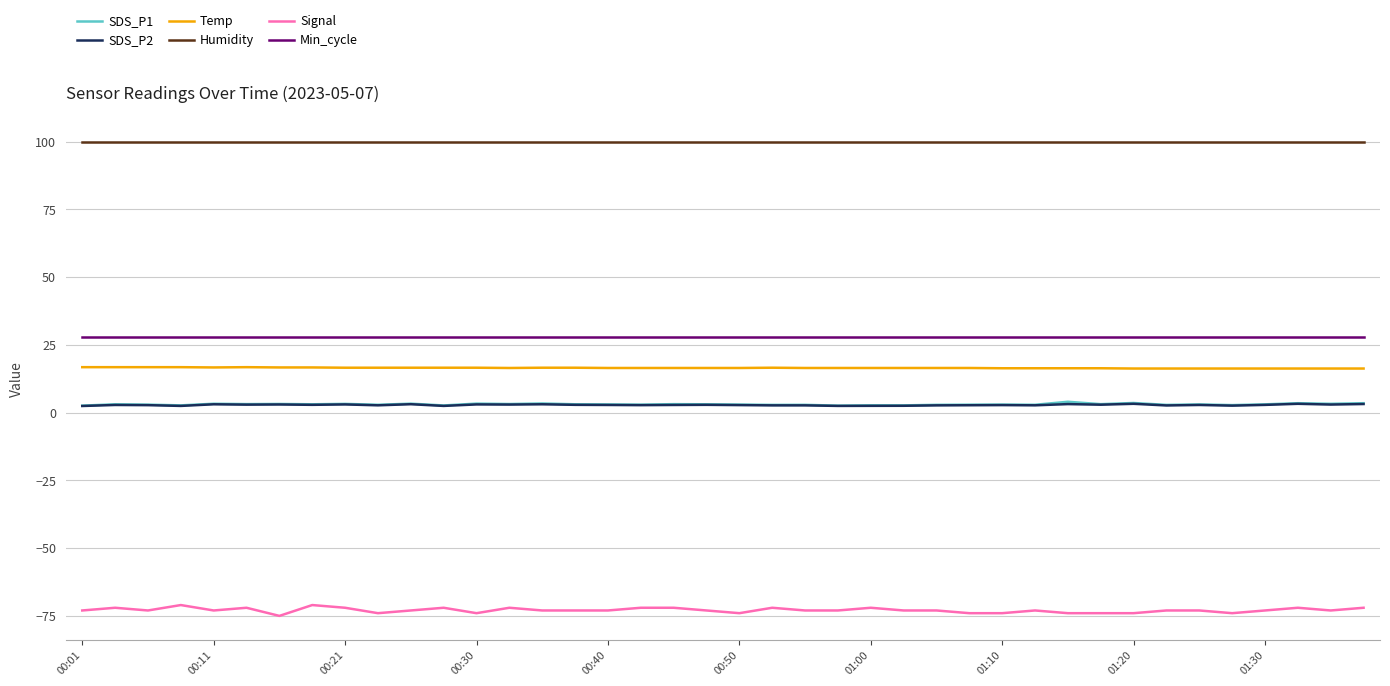

Which series has the largest total across all categories?

Humidity